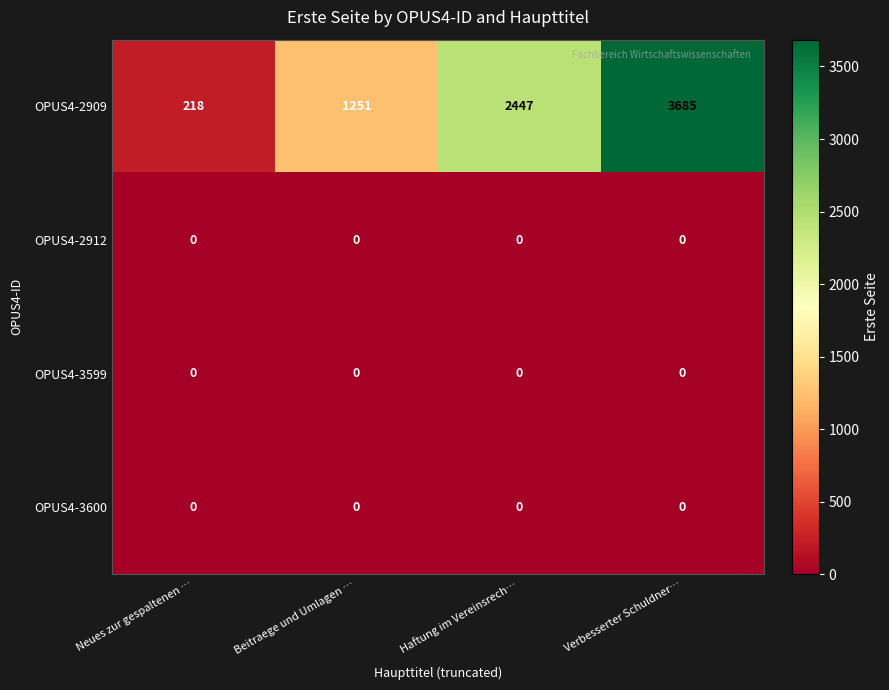

Count the number of data series in this chart.

4